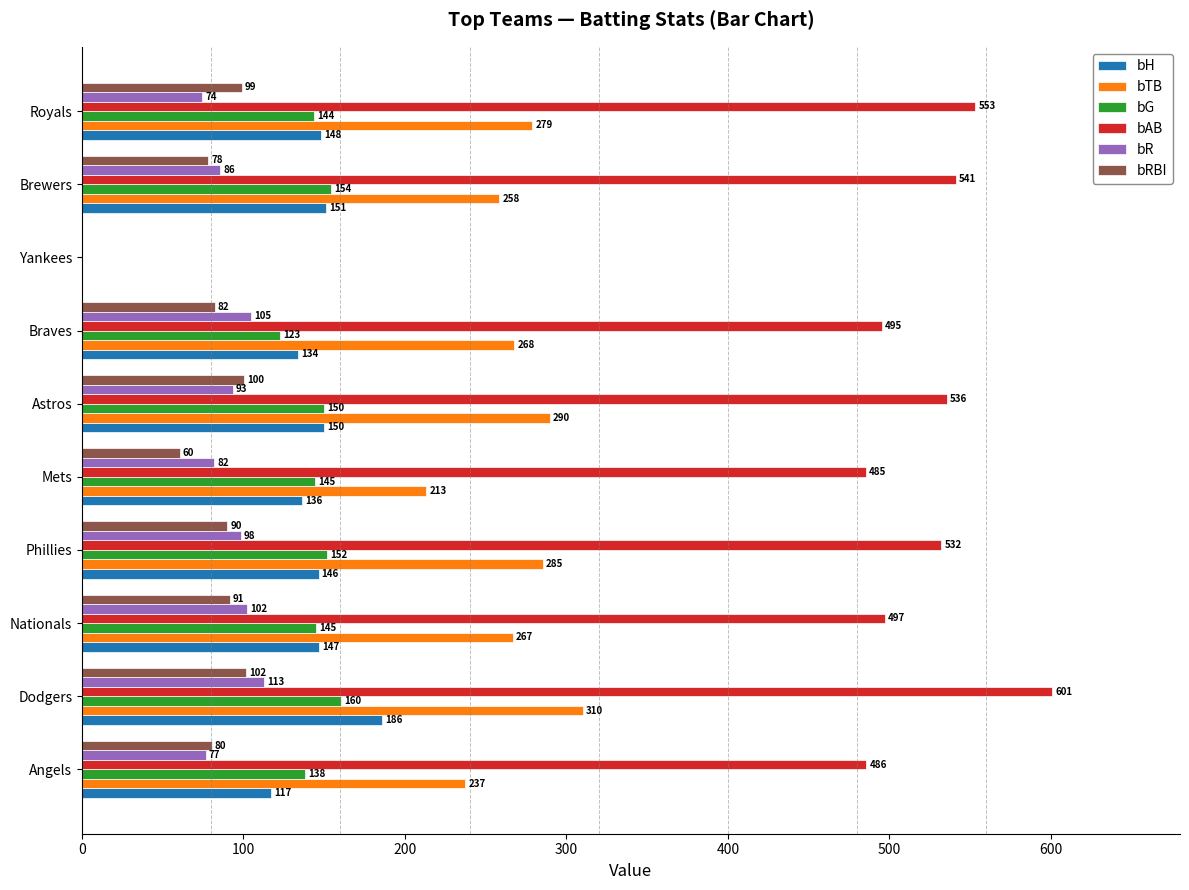

Which series changed the most between Dodgers and Brewers?

bAB